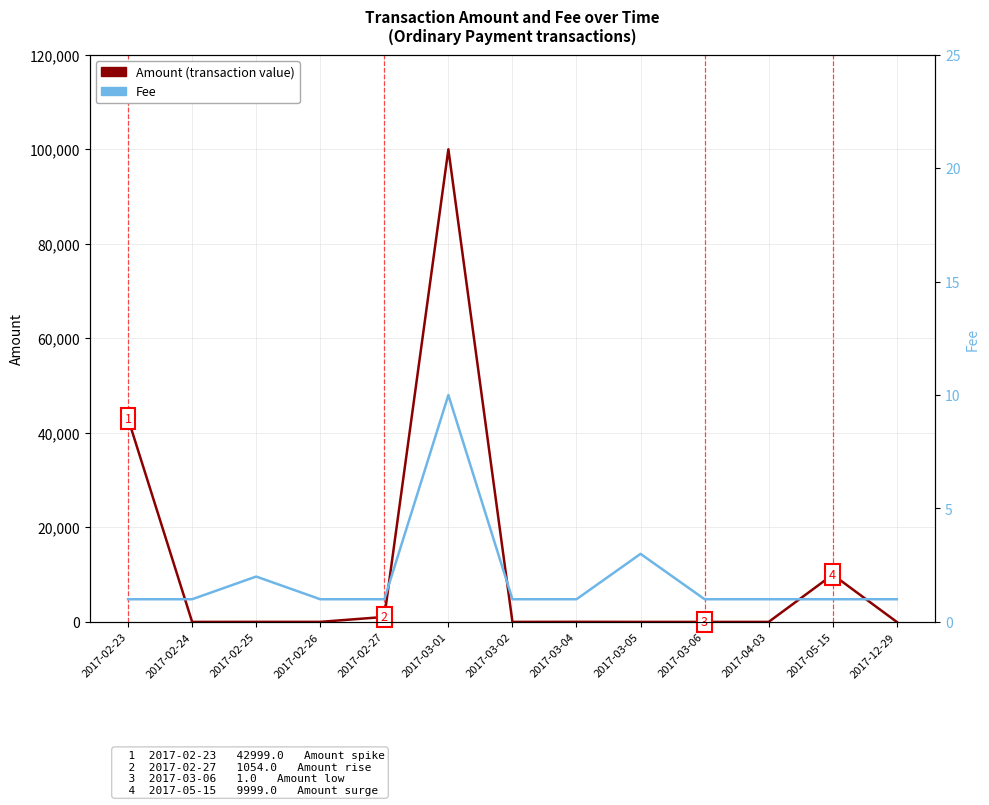

At which category does the chart reach its peak across all series?

2017-03-01